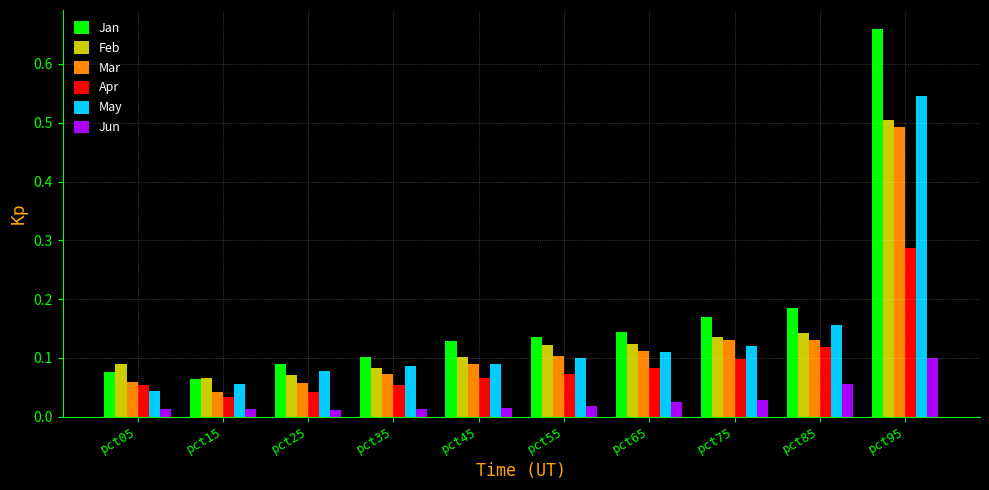

What is the sum of all Jan values?

1.8